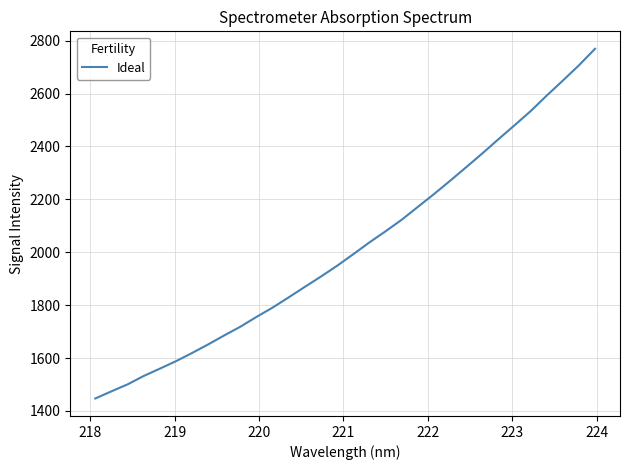

Is this an area chart (filled region under the line)?

No